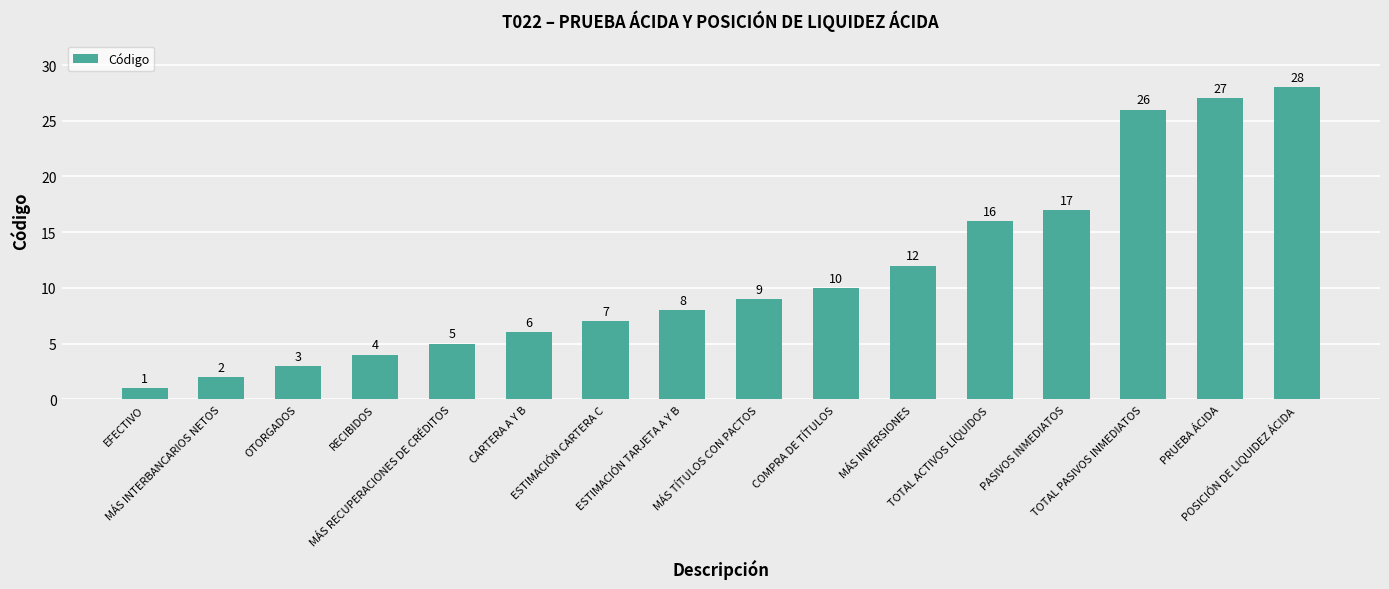

What is the label of the 1st bar from the left?

EFECTIVO